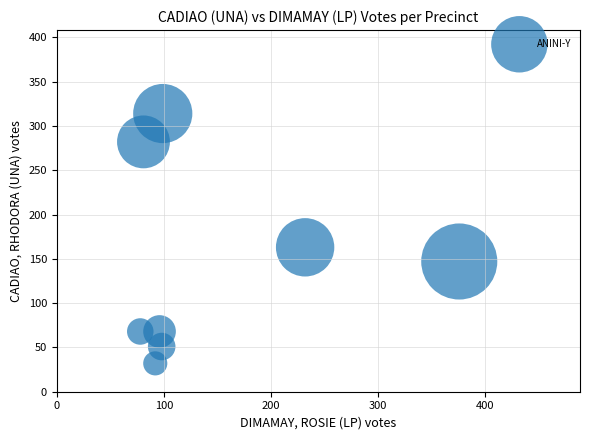

What is the average Y value?

141